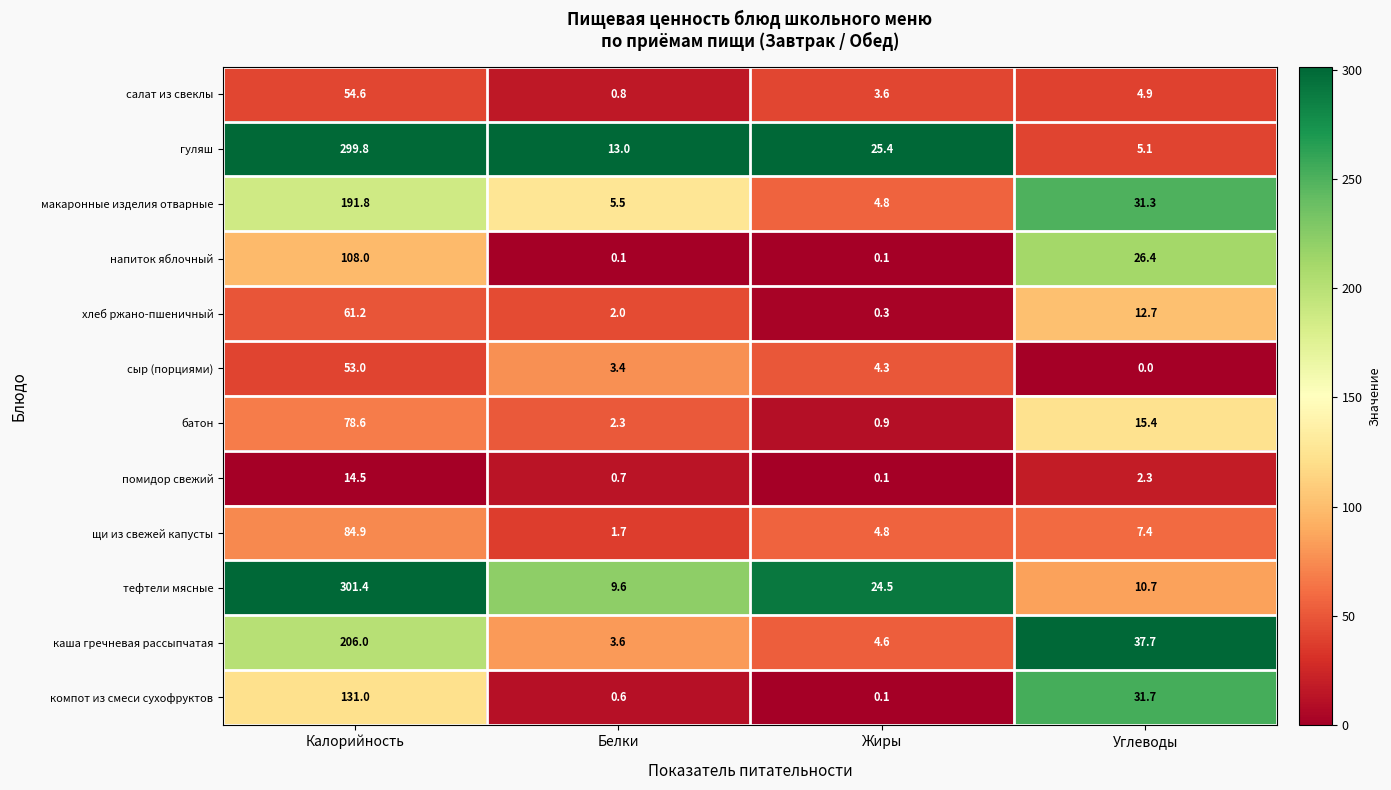

Which category has the highest value across all series?

Калорийность